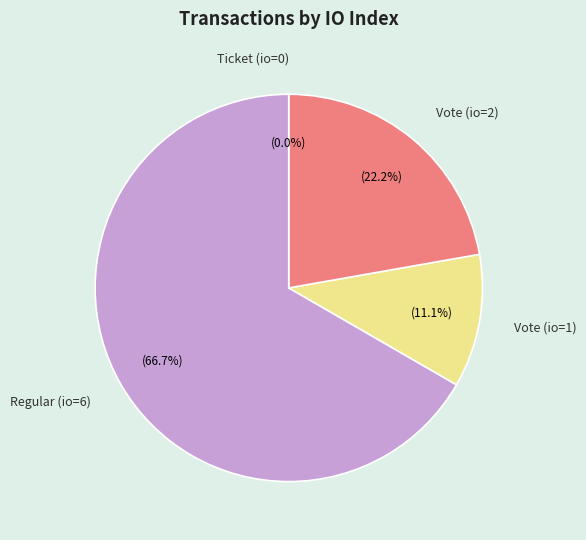

What portion of the pie excludes Regular (io=6)?

33.3%